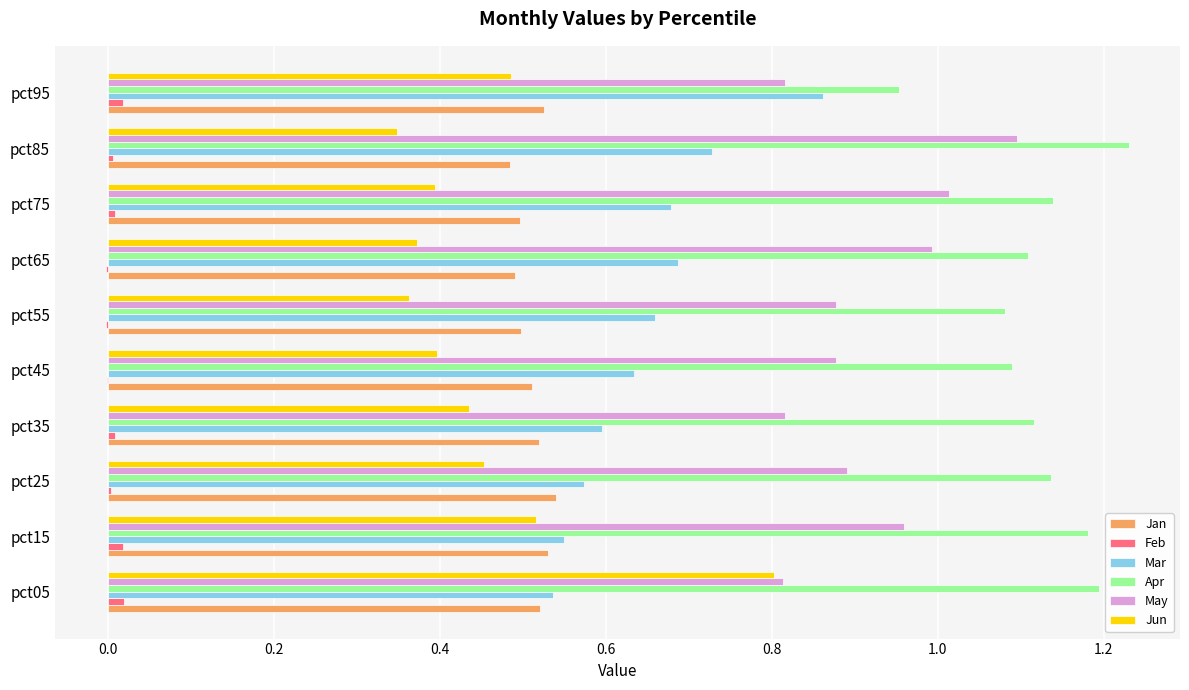

What is the sum of all Jun values?

4.6